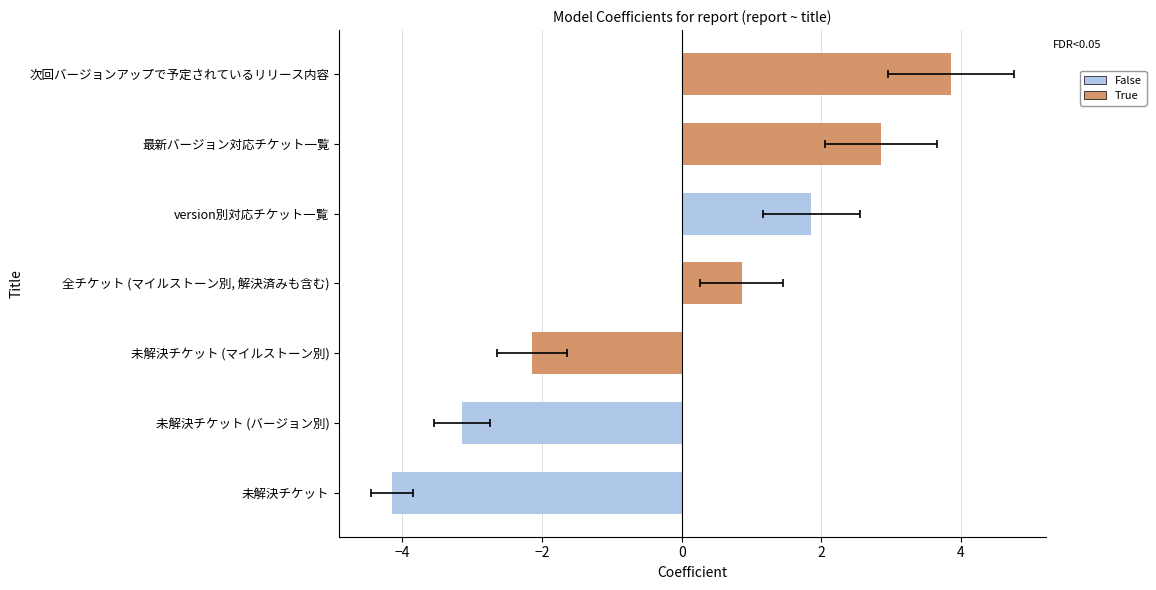

What is the approximate value at 次回バージョンアップで予定されているリリース内容?

3.9